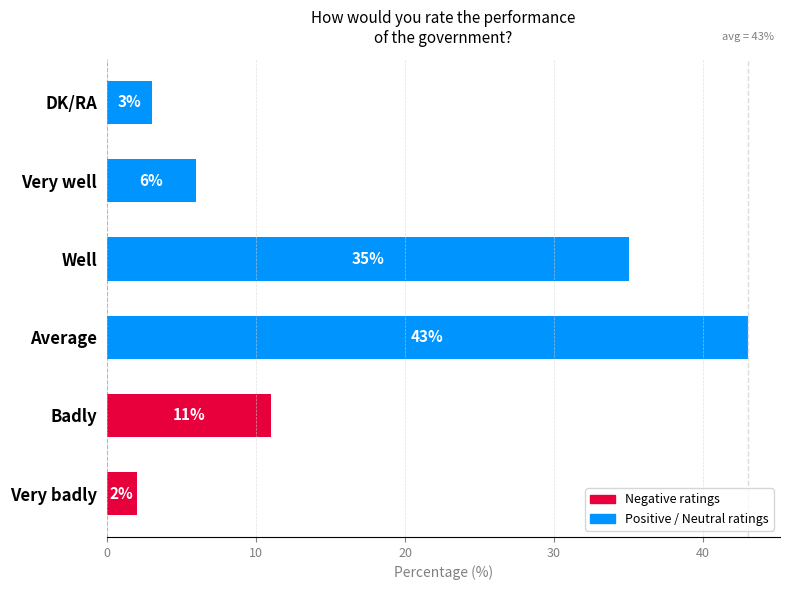

What is the maximum value shown in the chart?

43